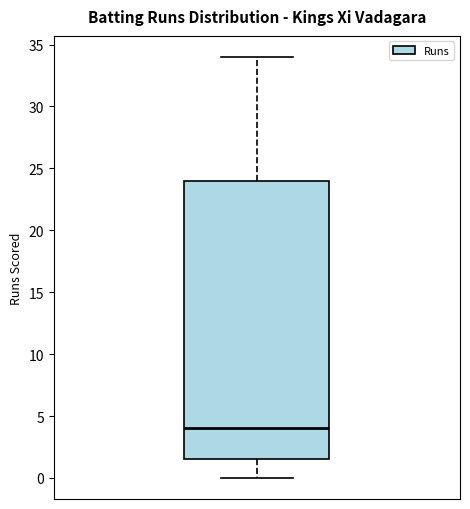

Where does the lower whisker of the box end on the y-axis? The values are not printed on the chart, so give them approximately, as read against the axis.

0.0